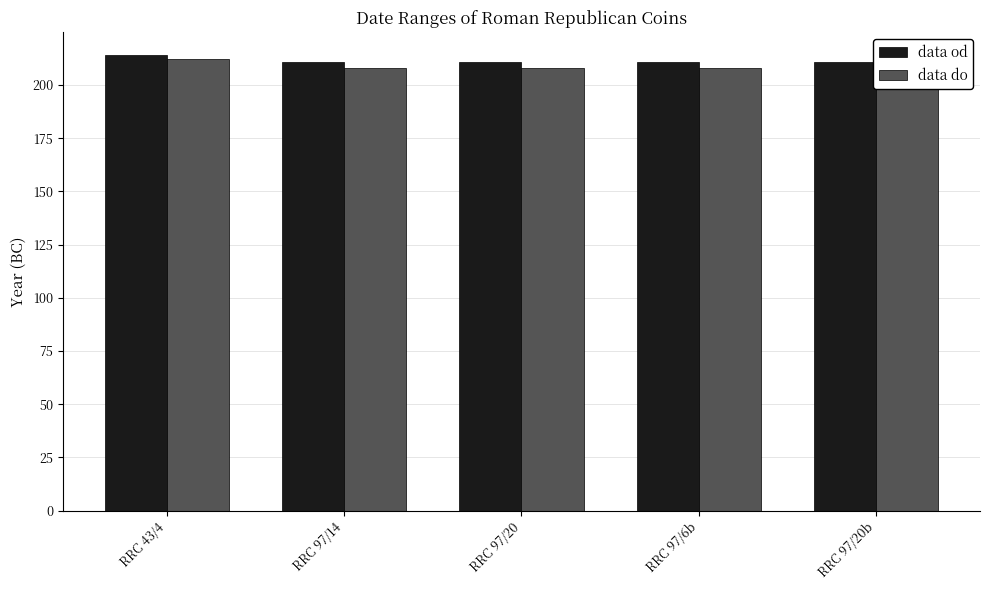

What is the difference between the highest and lowest values at RRC 97/20b?

3